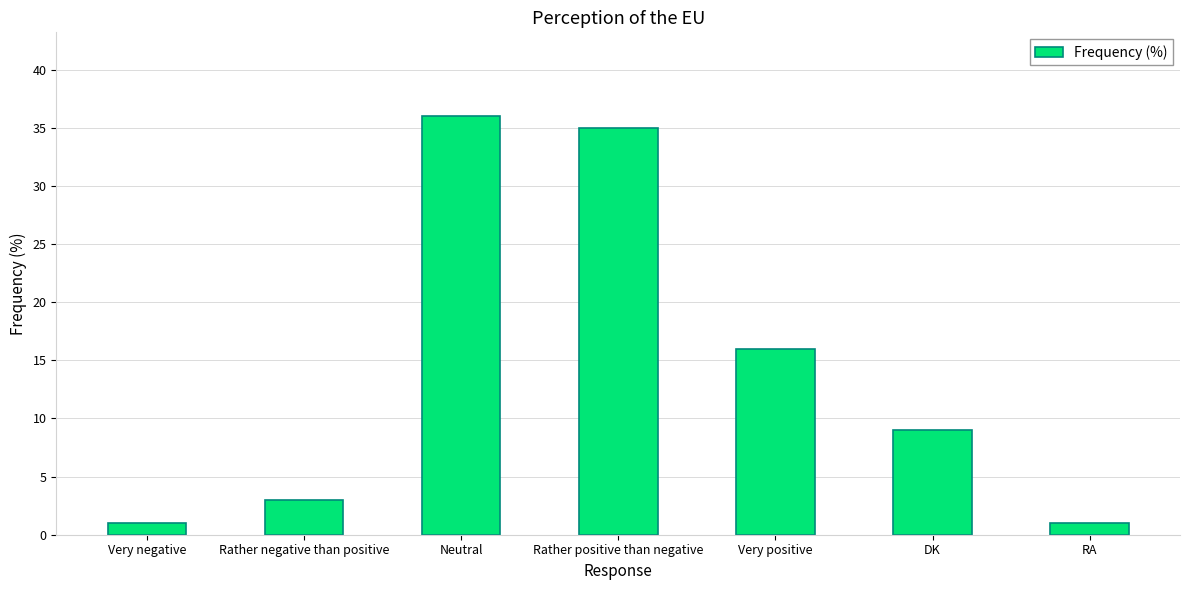

How many values are below 9?

3